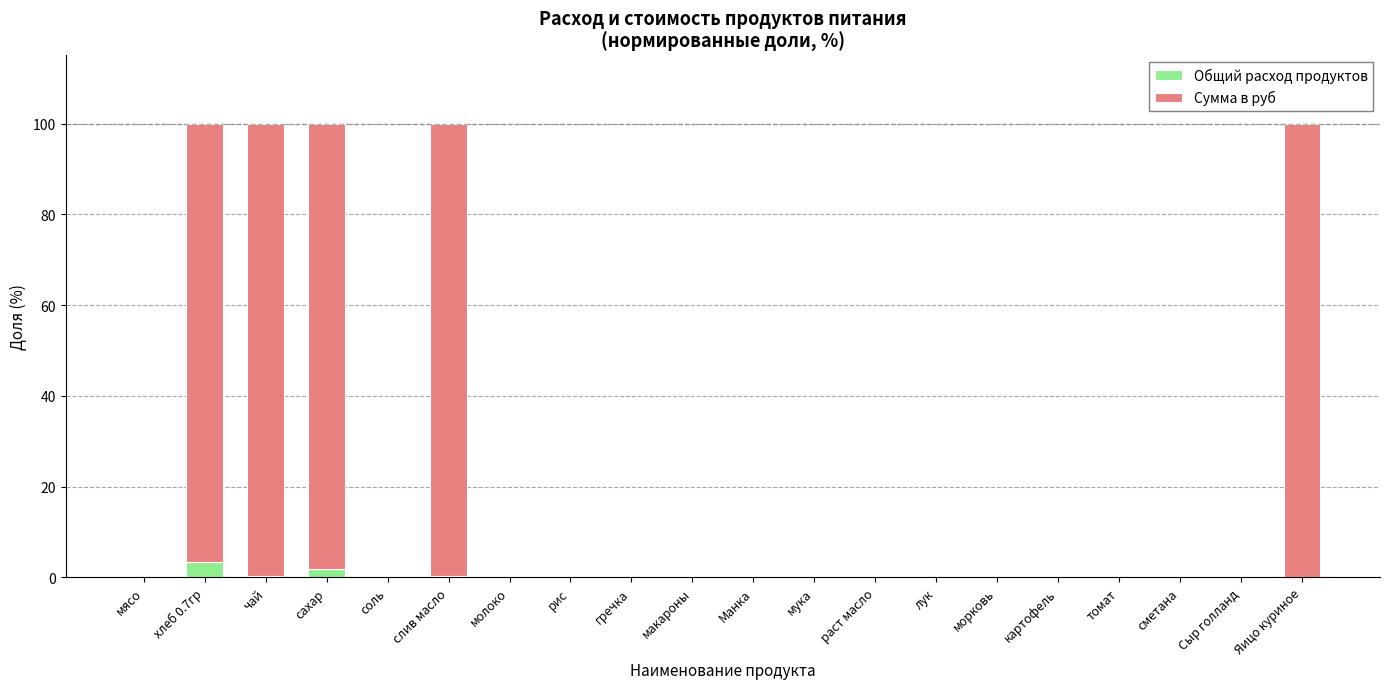

The value of Общий расход продуктов at макароны is 0.0. True or false?

True